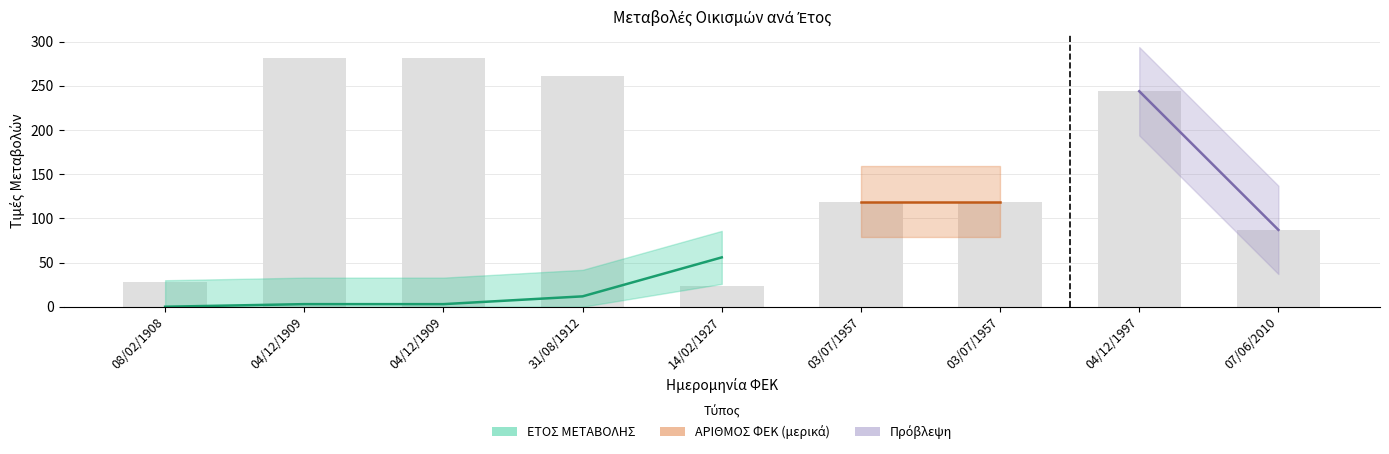

What is the difference between the values at 07/06/2010 and 03/07/1957?

32